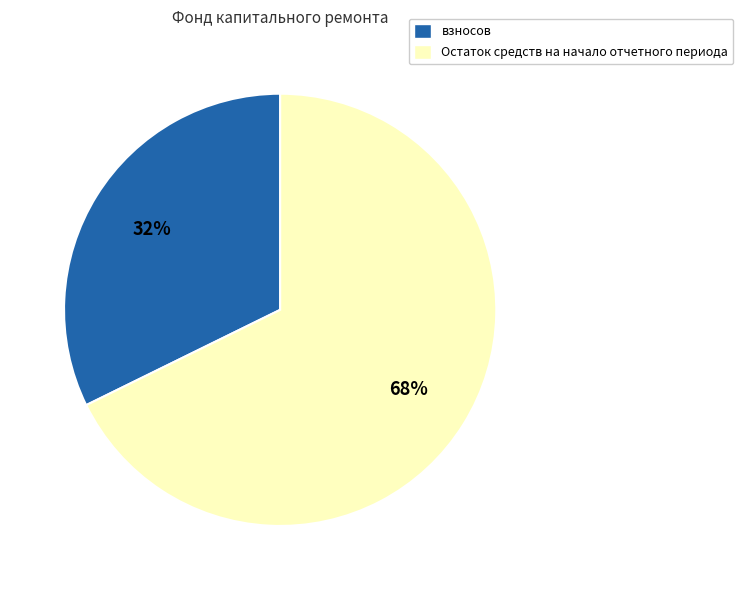

To the nearest percent, what is the average slice percentage?

50%